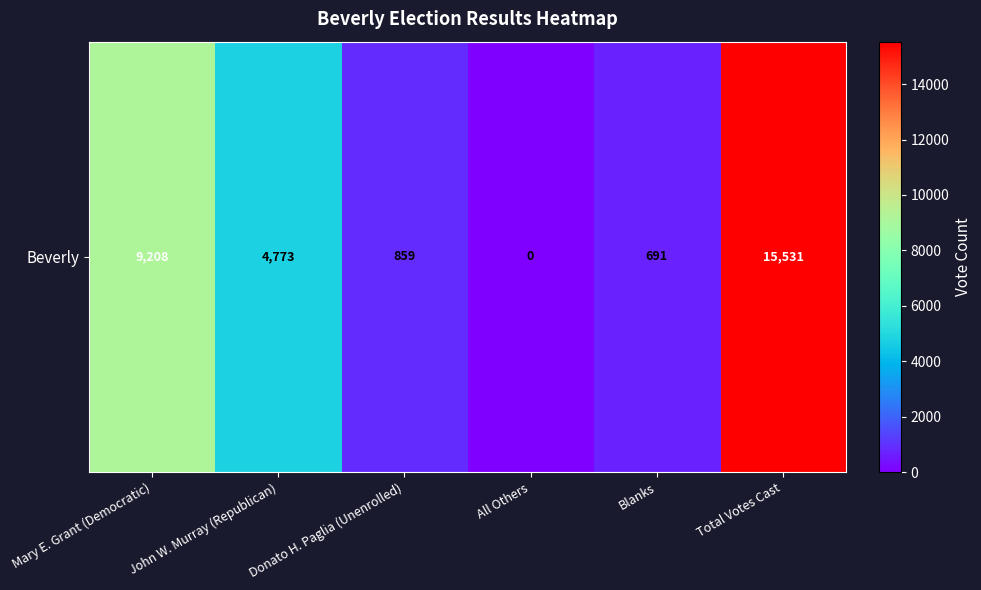

Reading right to left, what are all the values shown in this chart?

Total Votes Cast=15531	Blanks=691	All Others=0	Donato H. Paglia (Unenrolled)=859	John W. Murray (Republican)=4773	Mary E. Grant (Democratic)=9208